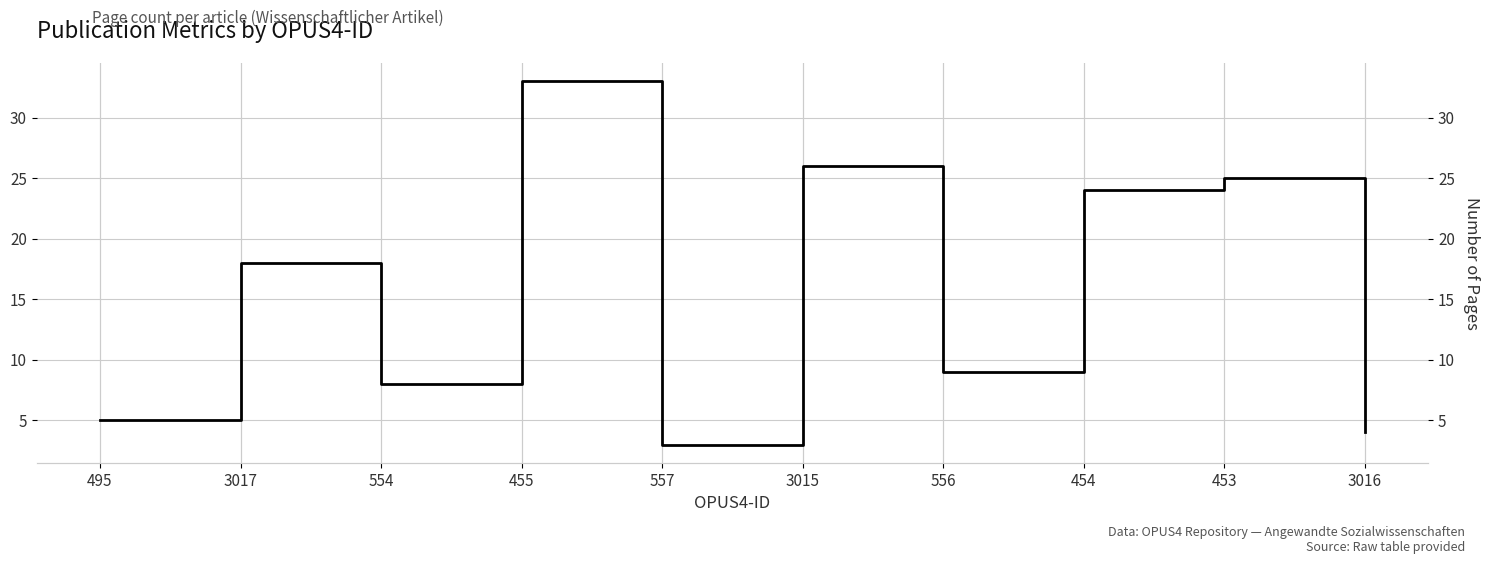

Rank the categories by value from lowest to highest.

557, 3016, 495, 554, 556, 3017, 454, 453, 3015, 455